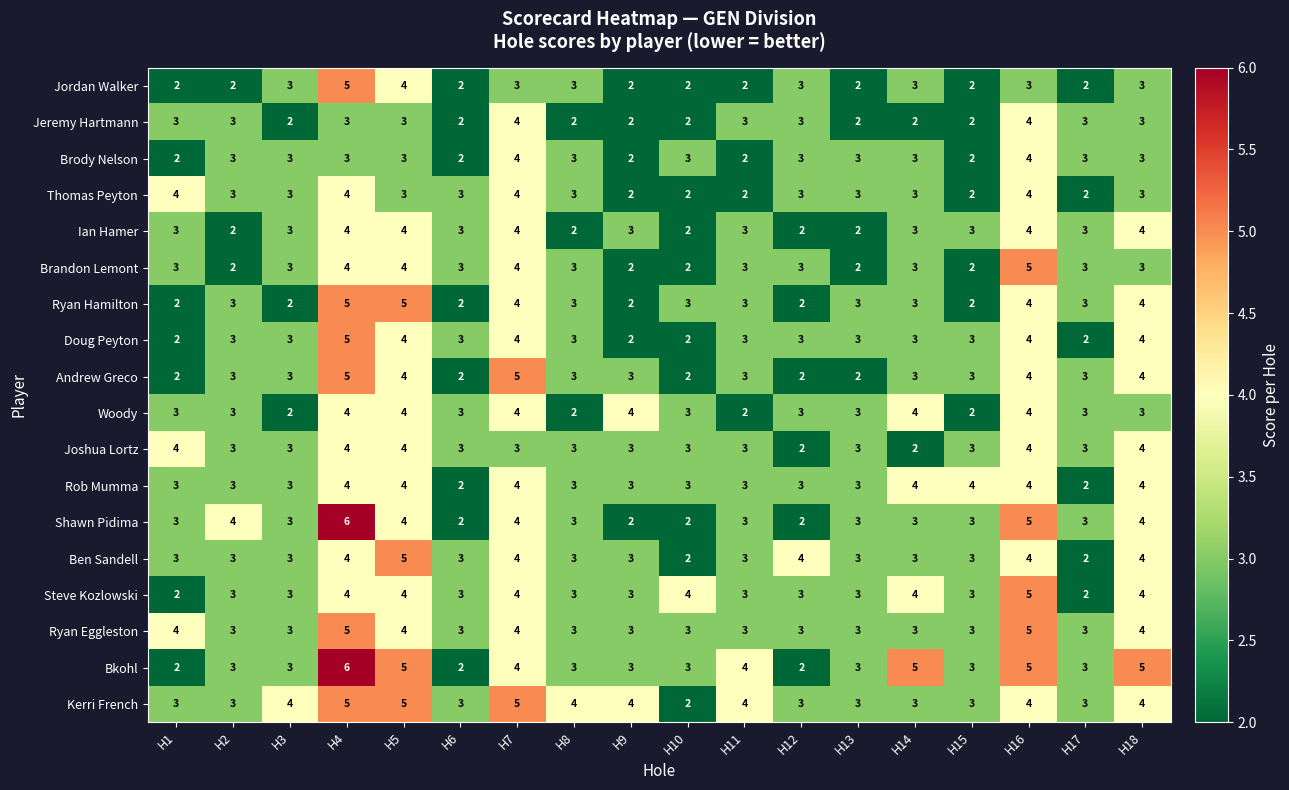

What is the approximate value of Thomas Peyton at H6?

3